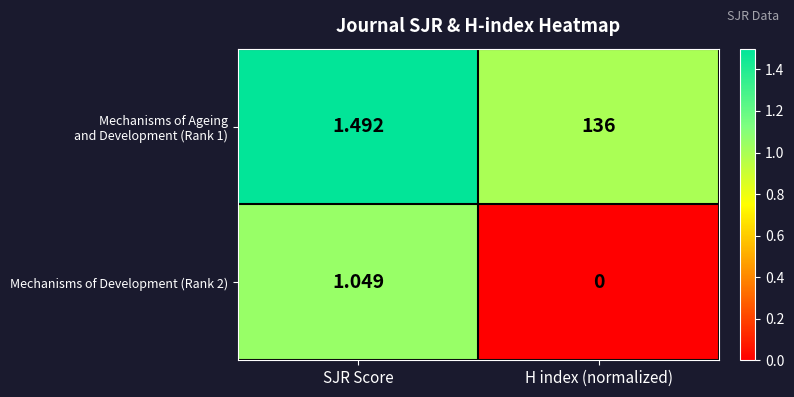

At which category is the sum across all series the highest?

H index (normalized)